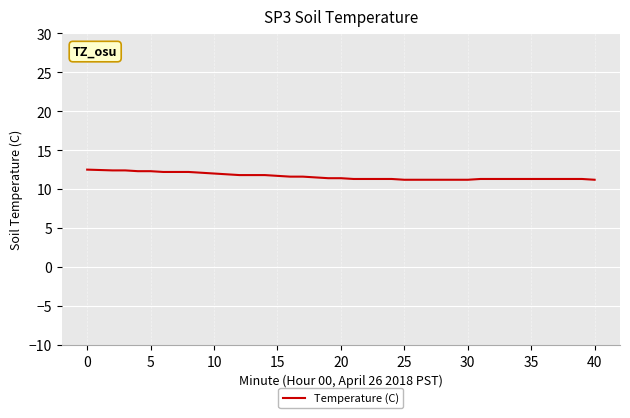

What is the greatest value displayed?

12.5